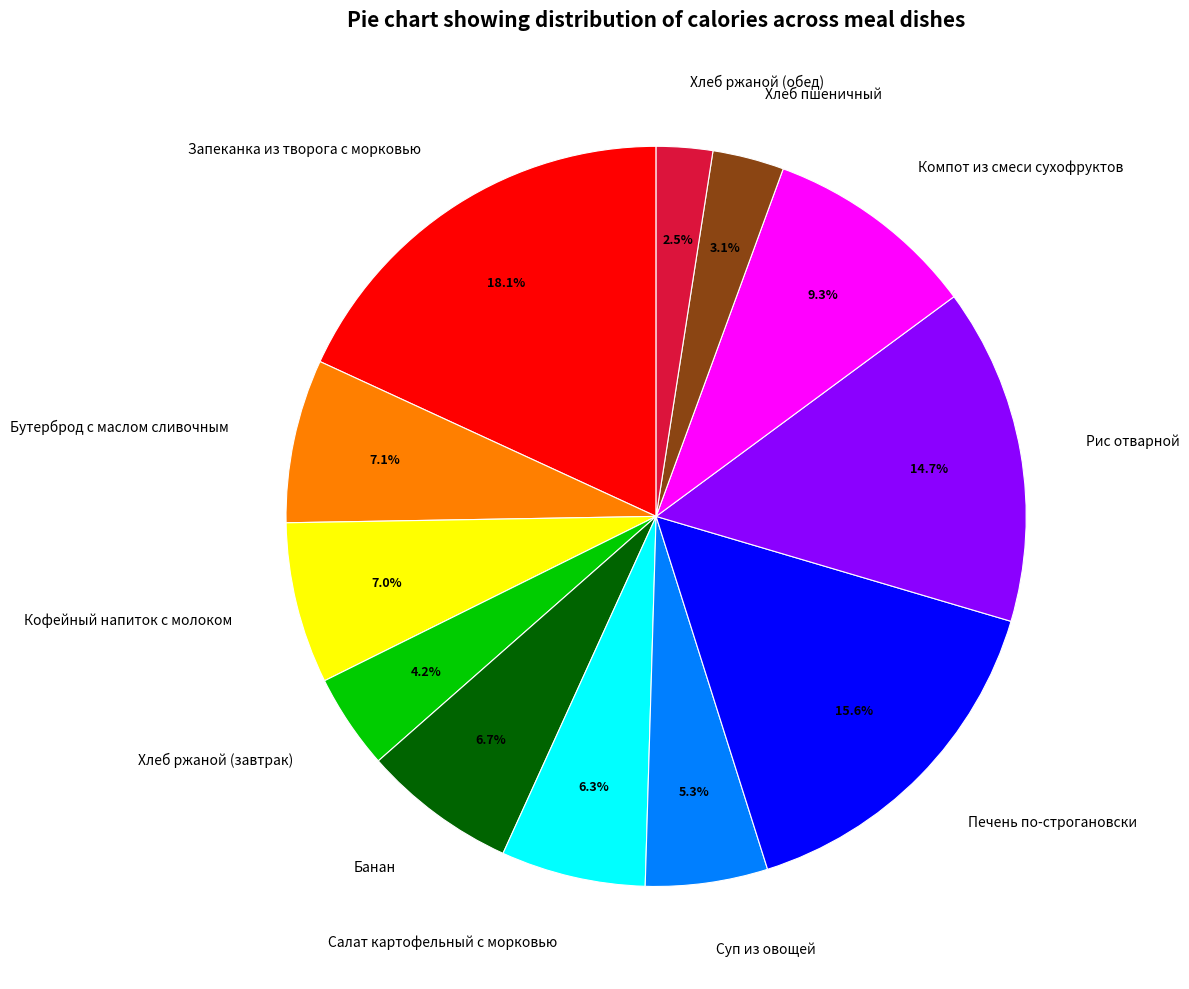

Is there any slice that represents more than half of the pie?

No